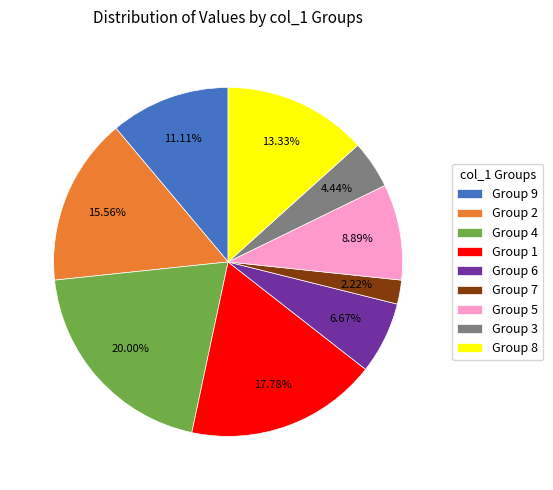

What is the largest slice in the pie chart?

Group 4